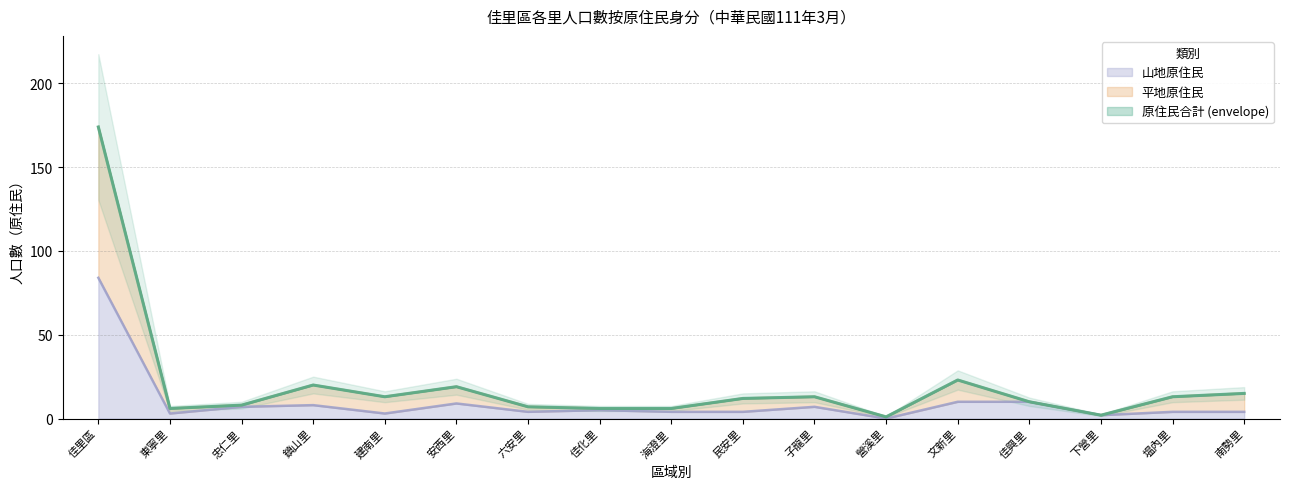

How many lines are shown in the chart?

3